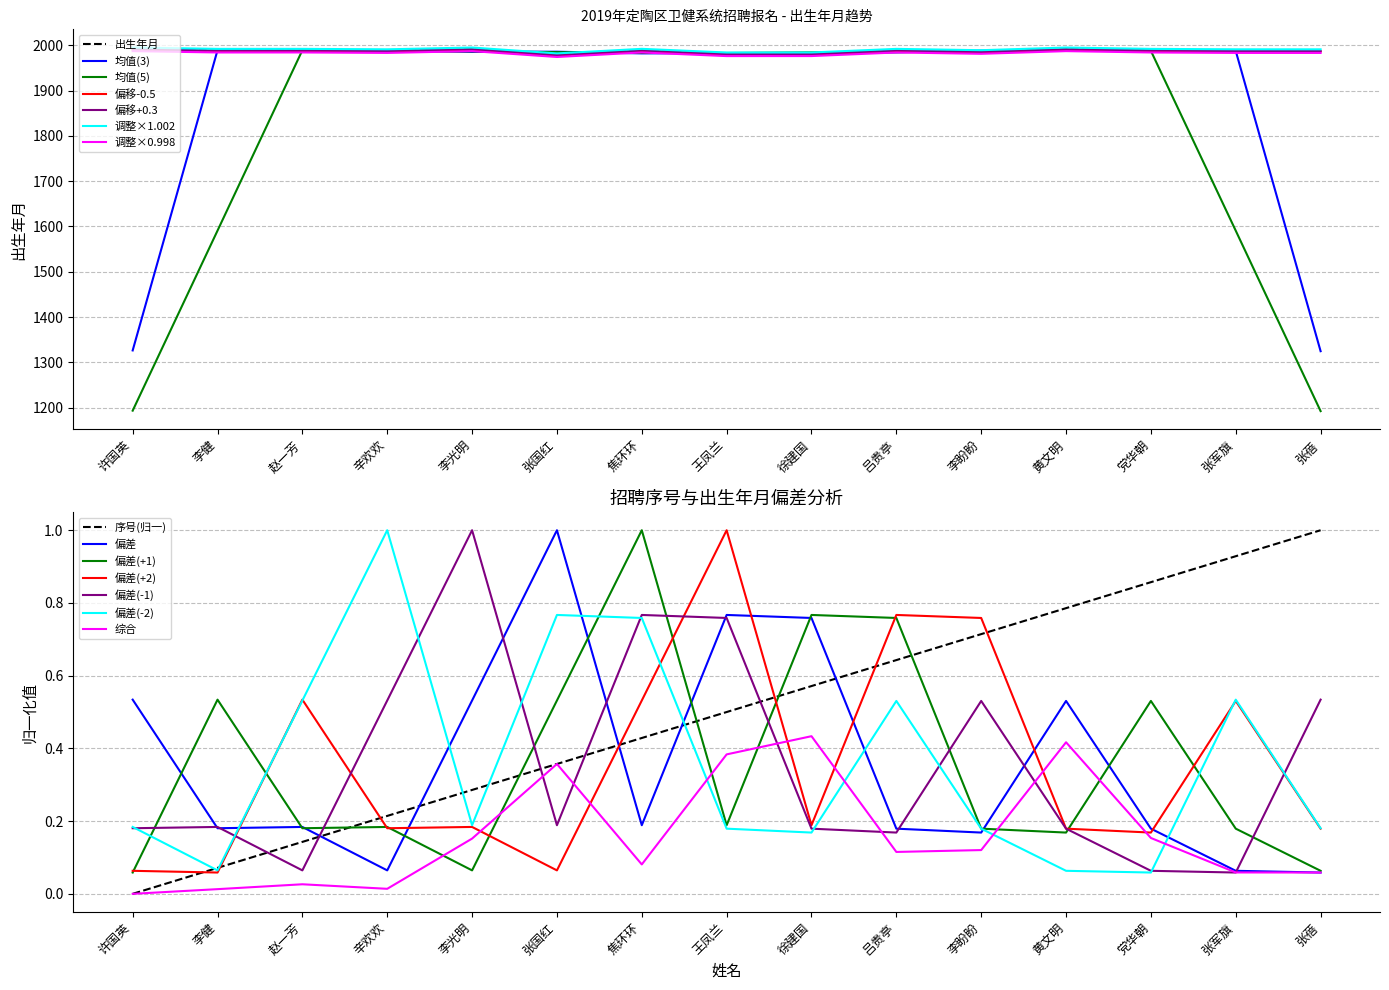

Rank the categories by 出生年月 value from highest to lowest.

许国英, 李光明, 黄文明, 焦环环, 赵一芳, 李健, 吕贵亭, 党华朝, 辛欢欢, 张军旗, 张蓓, 李盼盼, 徐建国, 王凤兰, 张国红